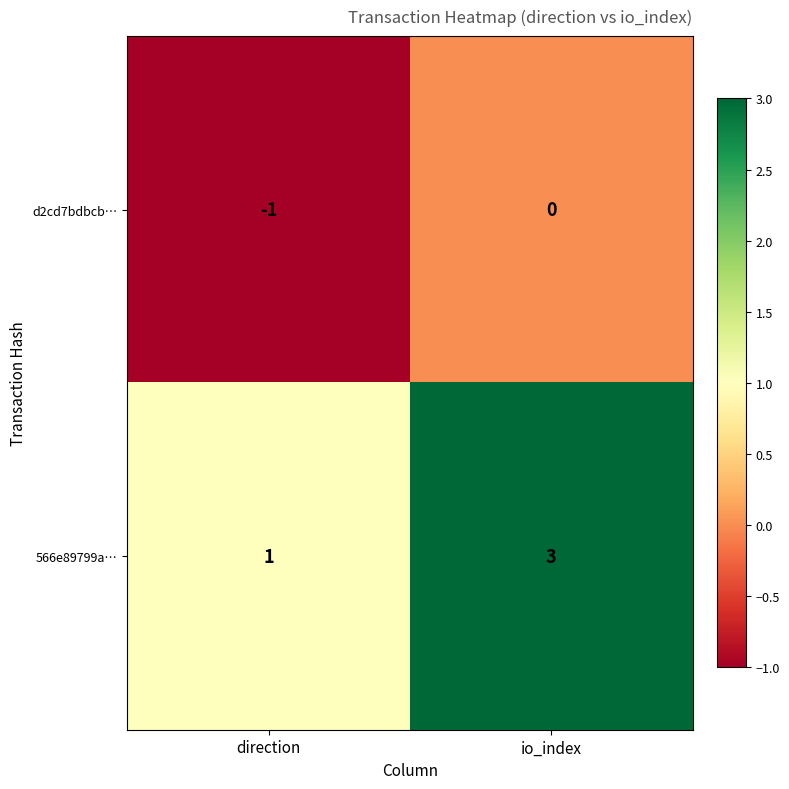

The d2cd7bdbcb… series shows 0 at io_index. True or false?

True